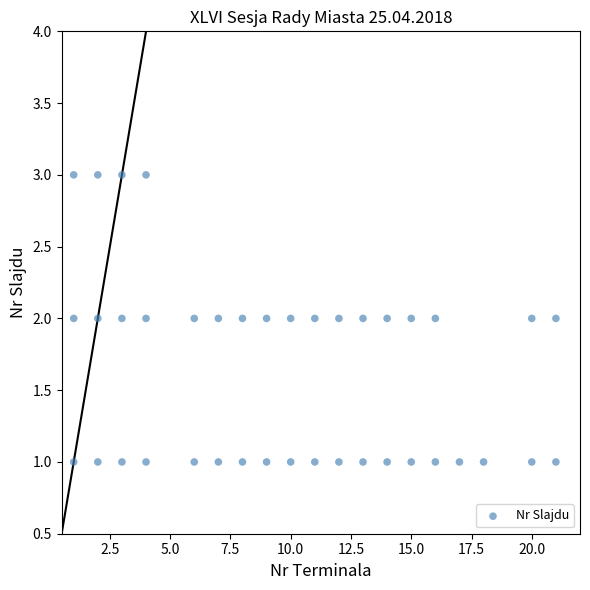

What is the range of X values (max minus min)?

20